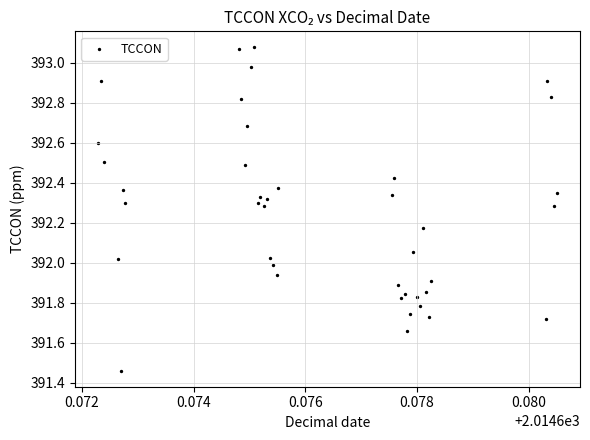

What is the range of Y values (max minus min)?

1.6